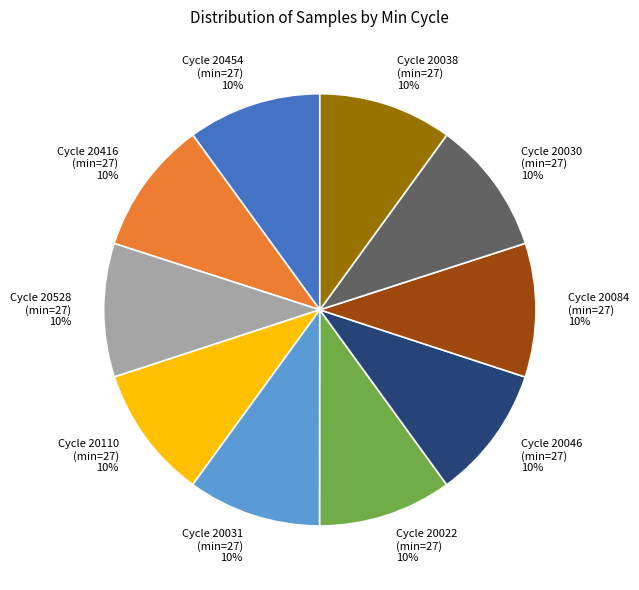

To the nearest percent, what percentage of the pie is Cycle 20528 (min=27)?

10%